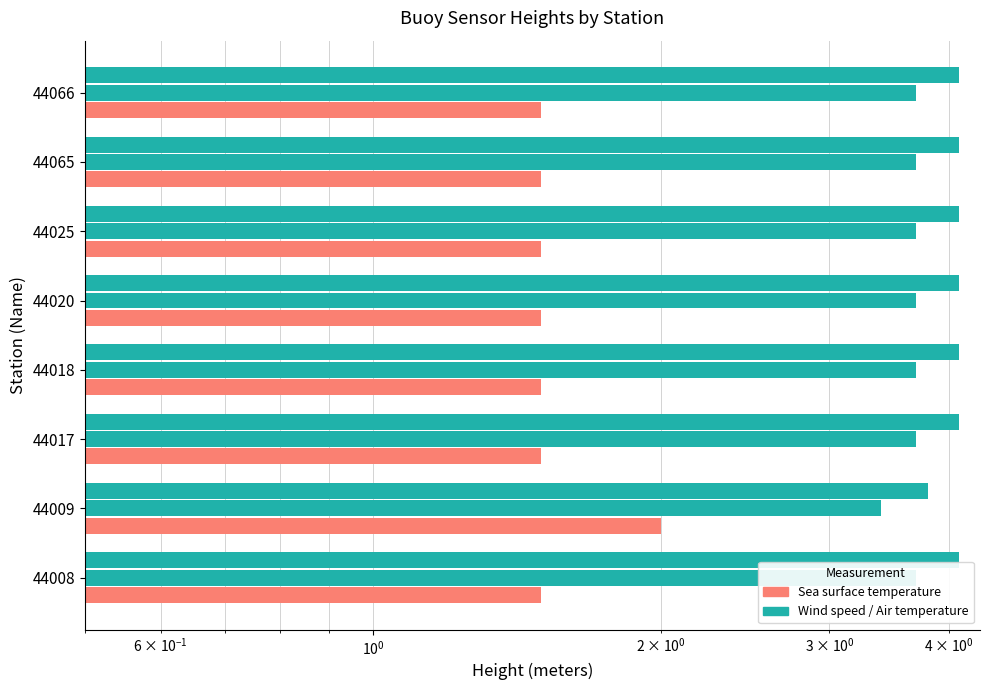

List the series in order of their peak value, lowest first.

Sea surface temperature, Air temperature, Wind speed